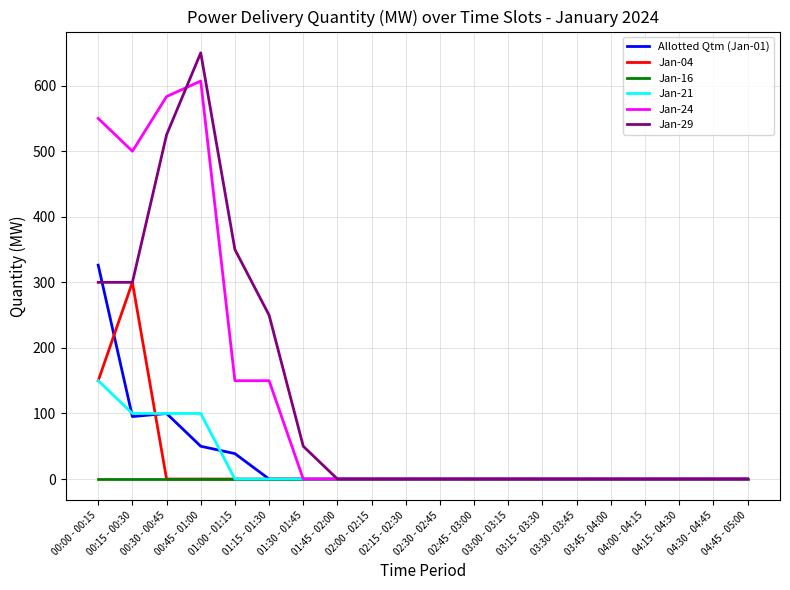

Which category has the highest value in the Allotted Qtm (Jan-01) series?

00:00 - 00:15